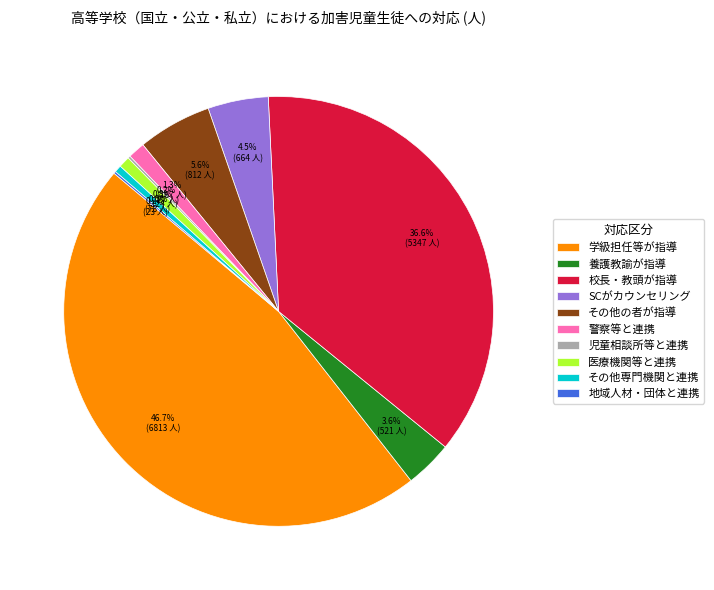

What is the largest slice in the pie chart?

学級担任等が指導